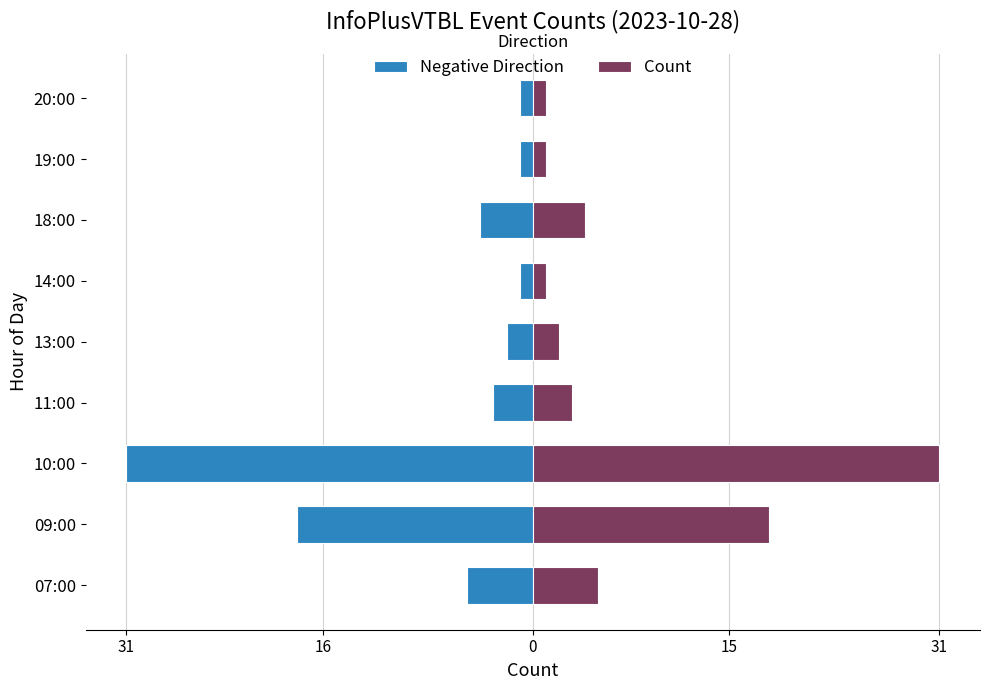

What is the lowest value of the Count series?

1